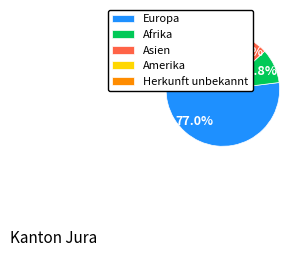

How many slices are in this pie chart?

5